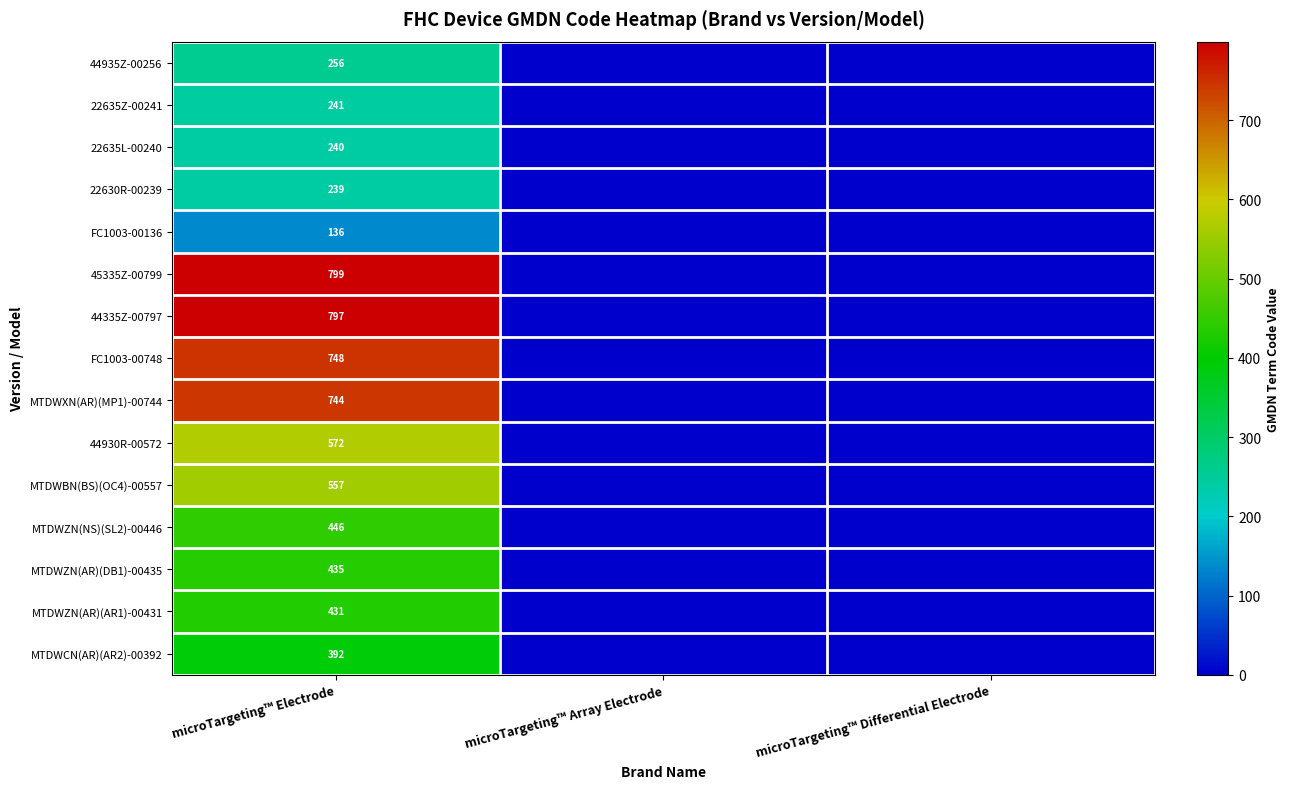

At which category is the sum across all series the highest?

microTargeting™ Electrode